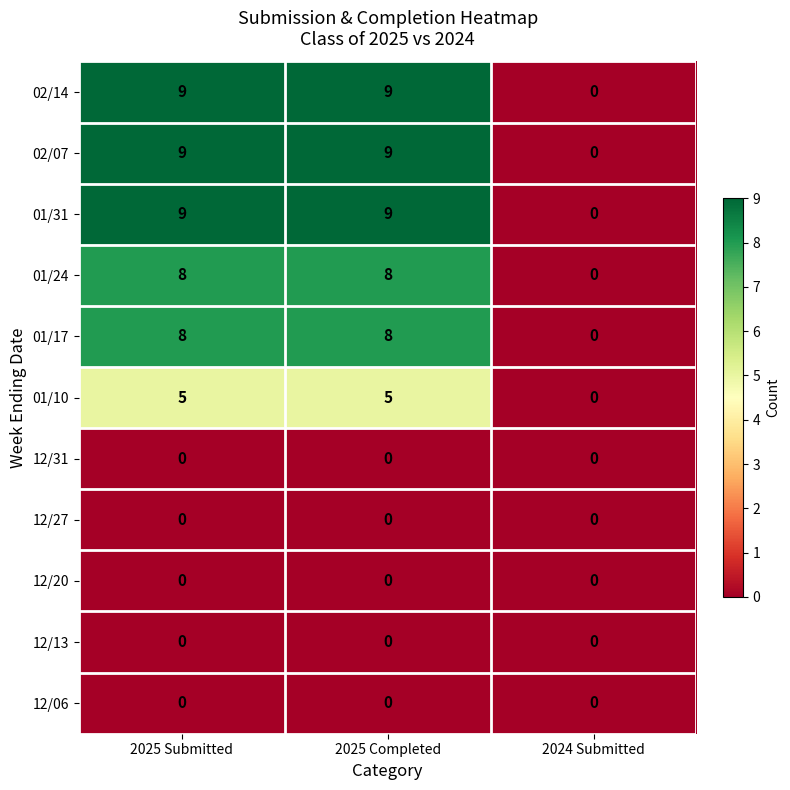

Count the number of categories in the chart.

3